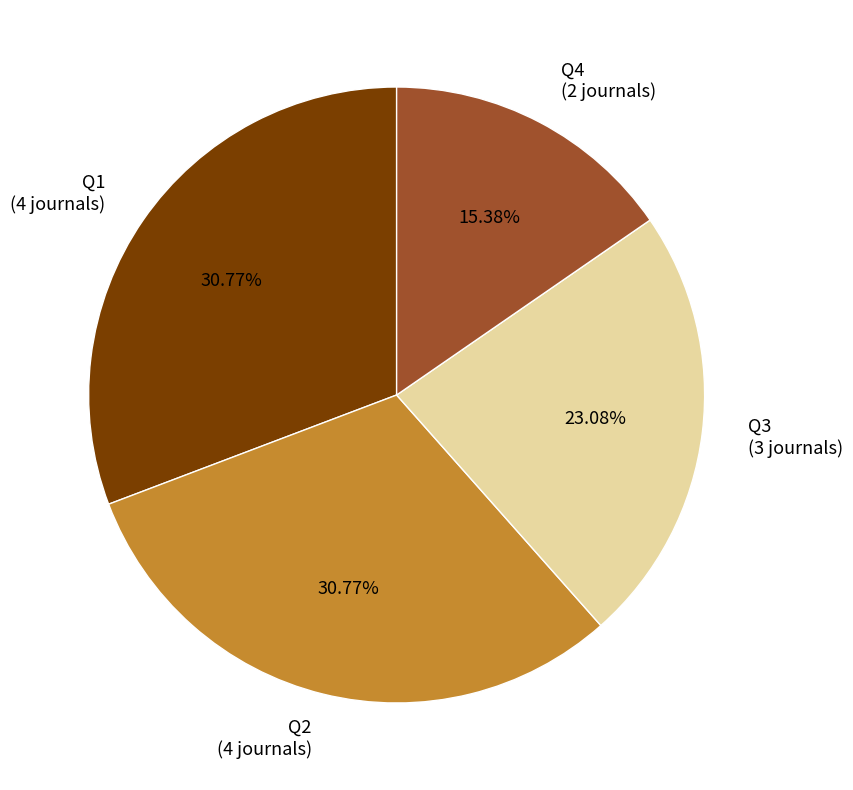

What is the ratio of the value at Q1 to the value at Q4?

2.0